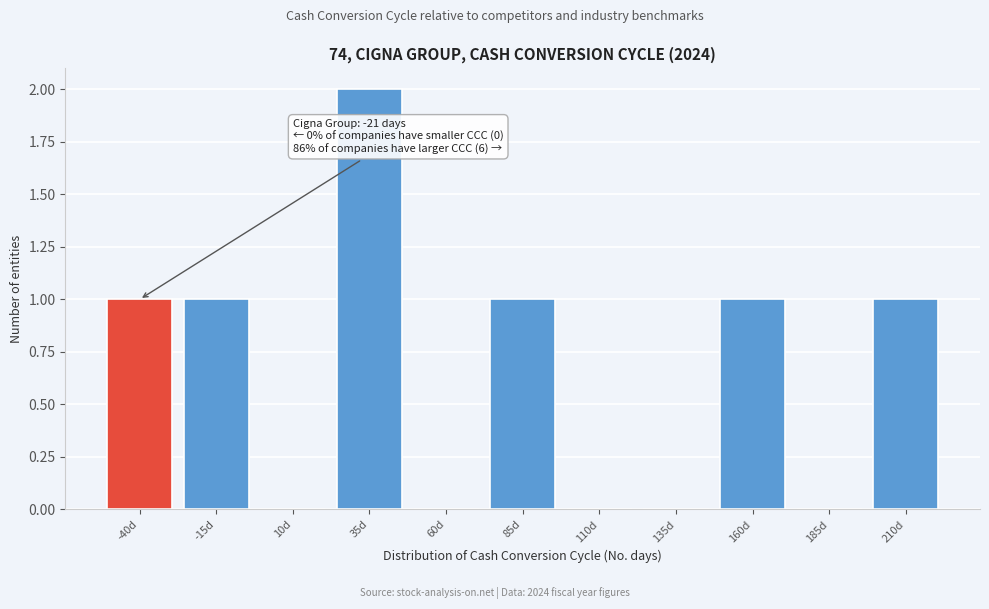

Reading right to left, list all the values displayed in this chart.

210d=1	185d=0	160d=1	135d=0	110d=0	85d=1	60d=0	35d=2	10d=0	-15d=1	-40d=1